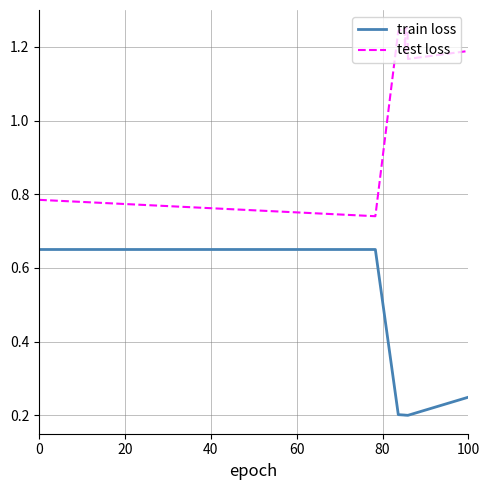

List the series in order of their overall mean, lowest first.

train loss, test loss